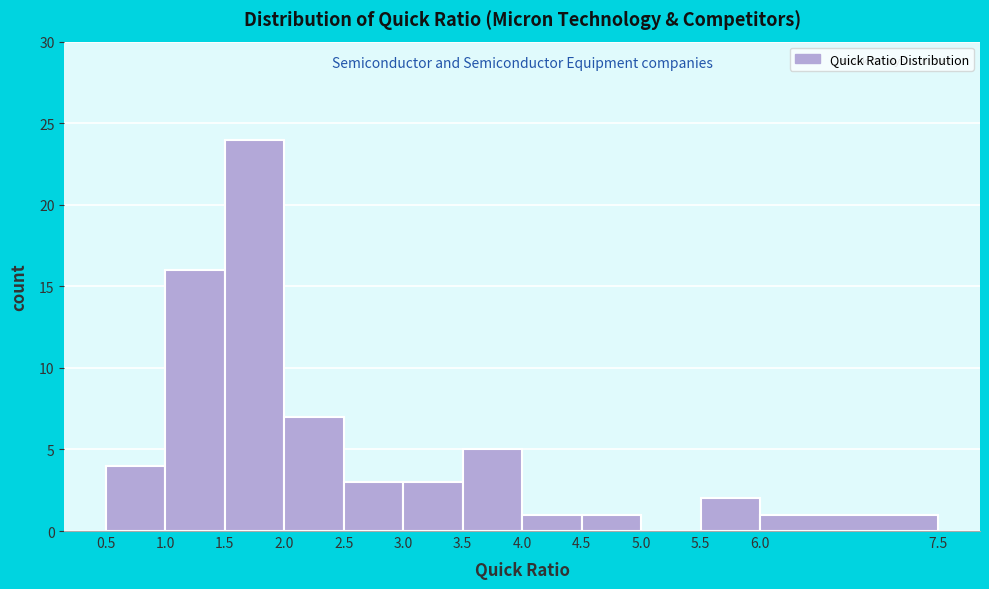

Reading left to right, list every bar in this chart as the range it spans on the x-axis followed by its height. The values are not printed on the chart, so give them approximately, as read against the axis.

0.5 to 1.0: 4
1.0 to 1.5: 16
1.5 to 2.0: 24
2.0 to 2.5: 7
2.5 to 3.0: 3
3.0 to 3.5: 3
3.5 to 4.0: 5
4.0 to 4.5: 1
4.5 to 5.0: 1
5.0 to 5.5: 0
5.5 to 6.0: 2
6.0 to 7.5: 1